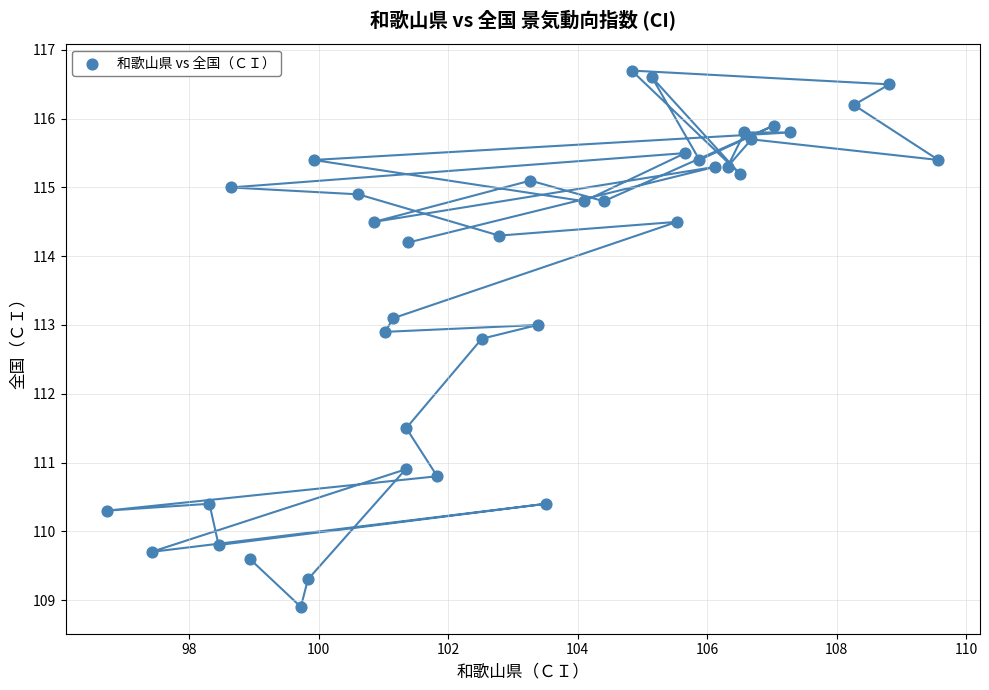

What Y value in the scatter plot is closest to 112?

111.5